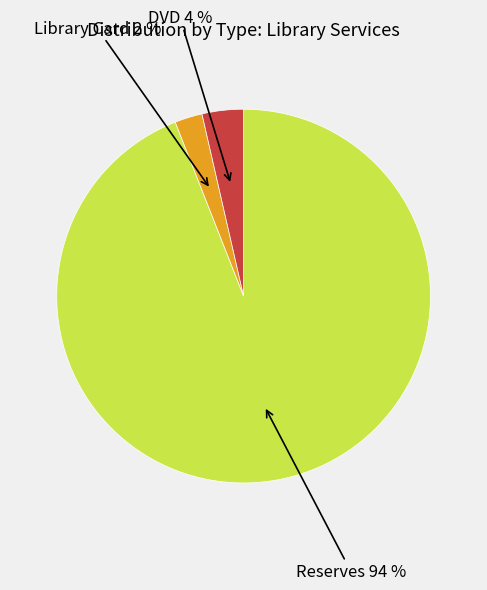

To the nearest percent, what is the difference between the largest and smallest slice percentages?

92%